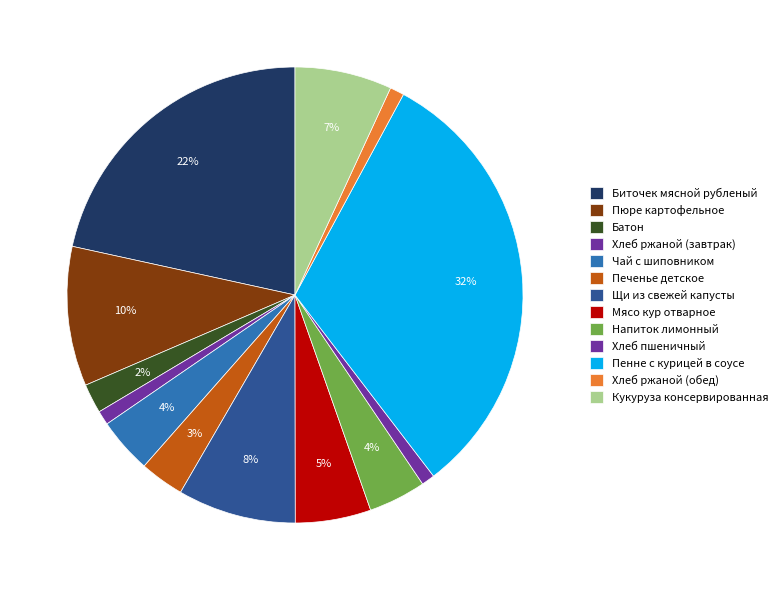

Which category has the smallest portion of the pie?

Хлеб пшеничный